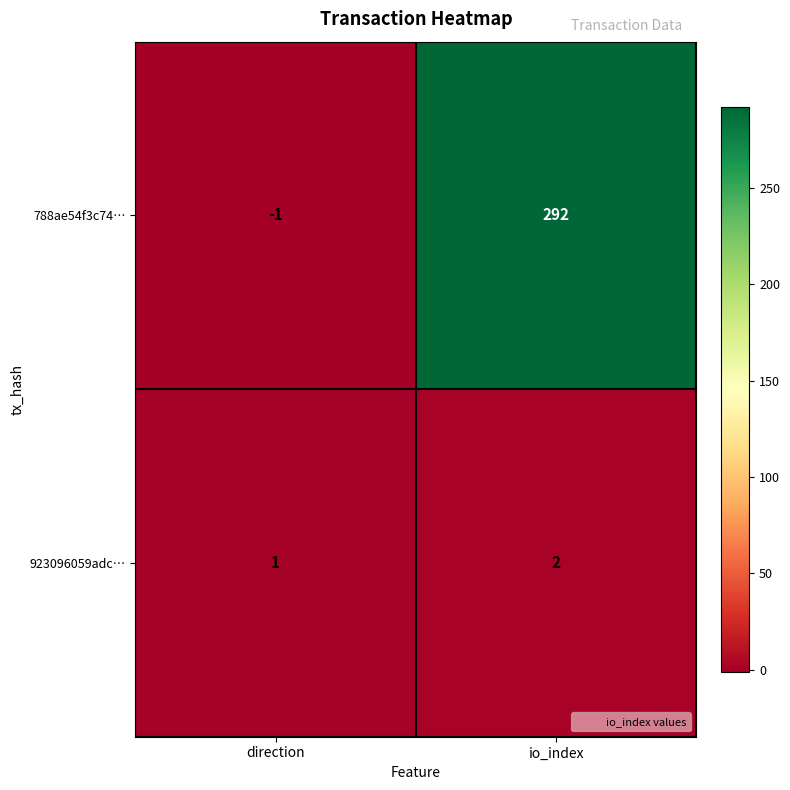

Reading right to left, what are all the values shown in this chart?

788ae54f3c74…: 292	-1
923096059adc…: 2	1